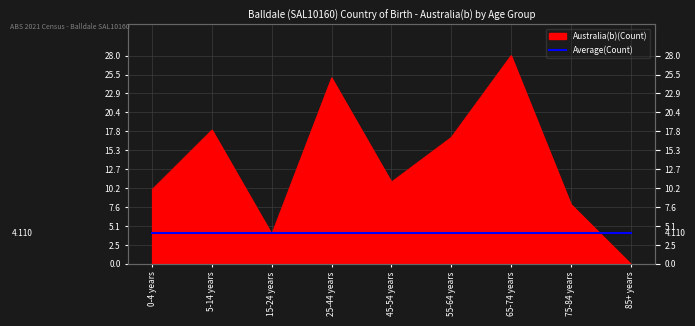

What is the change in value from 15-24 years to 65-74 years?

+24